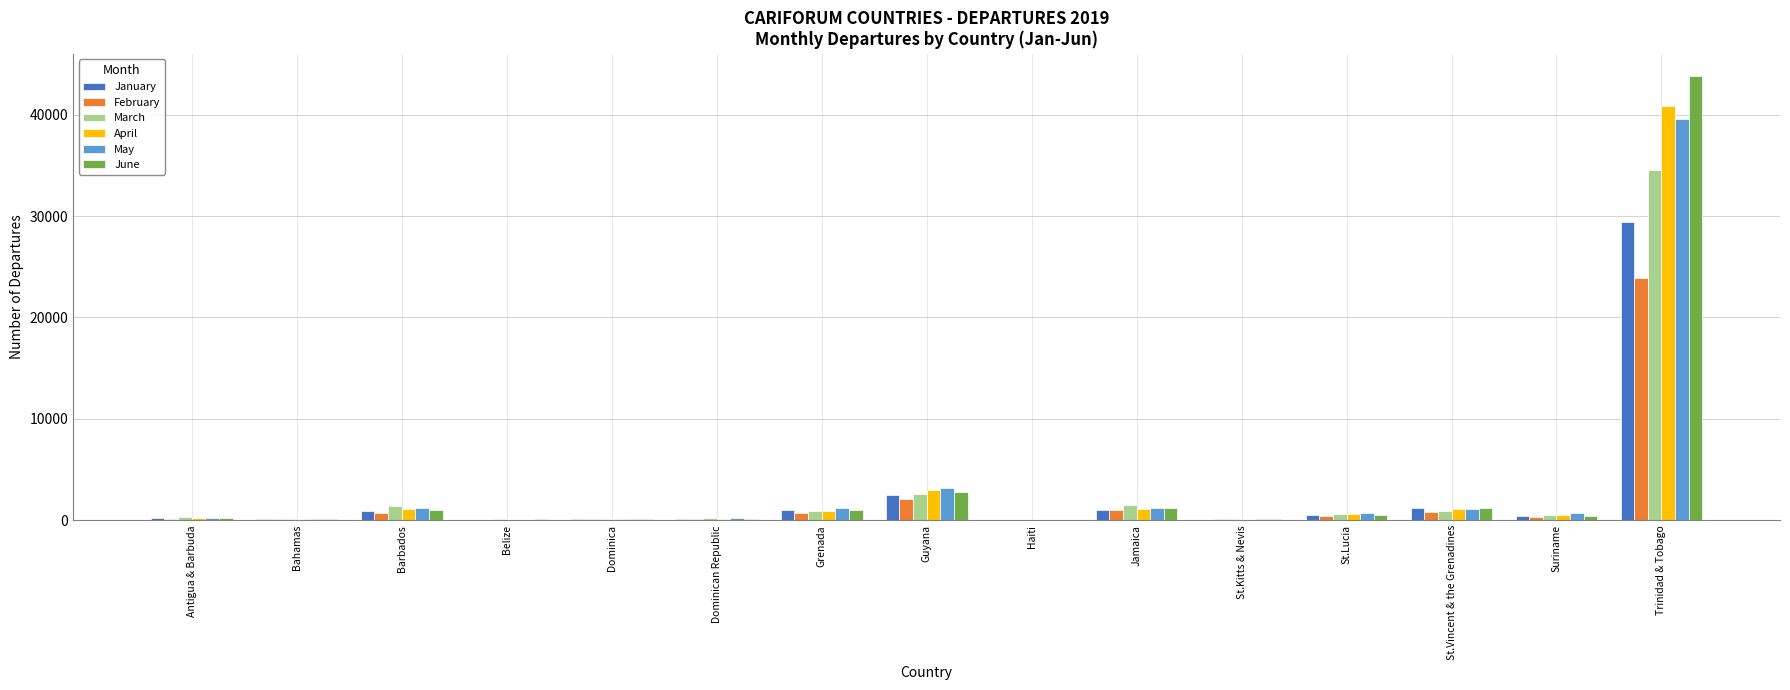

Is the value of February at Dominica greater than the value of January at St.Vincent & the Grenadines?

No